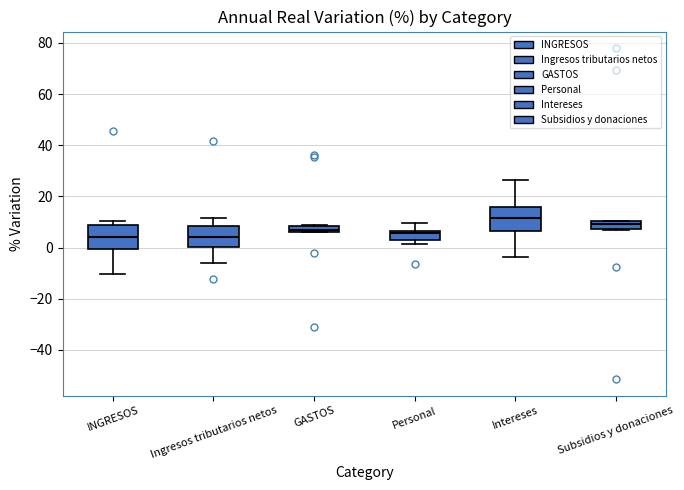

Where is the lower edge of the box for Subsidios y donaciones on the y-axis? The values are not printed on the chart, so give them approximately, as read against the axis.

8